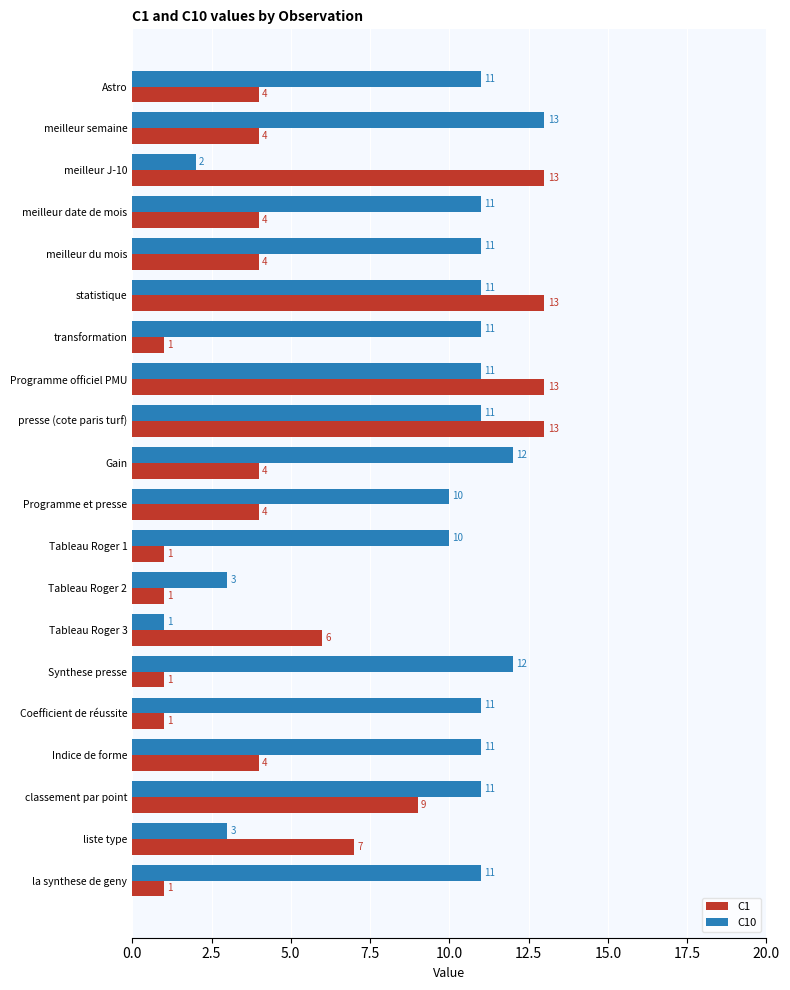

How many values in the C10 series are below 11?

6